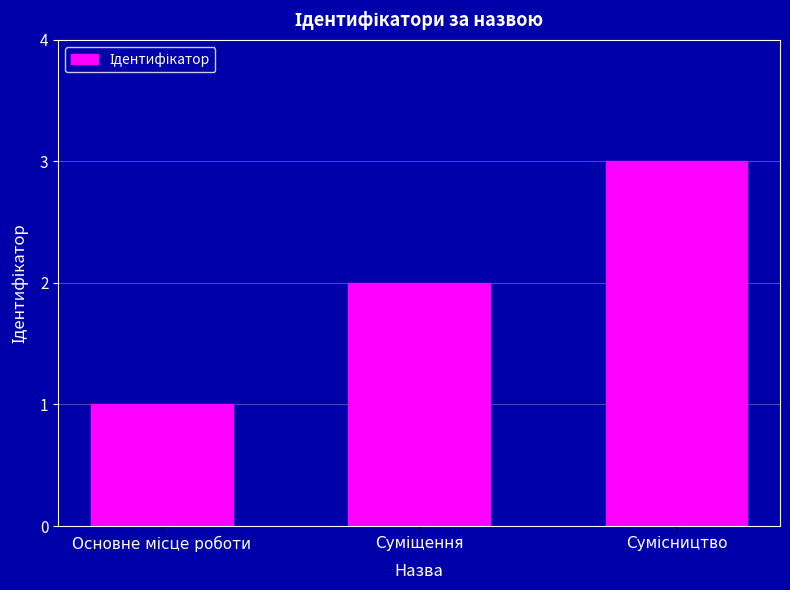

Are the bars horizontal?

No